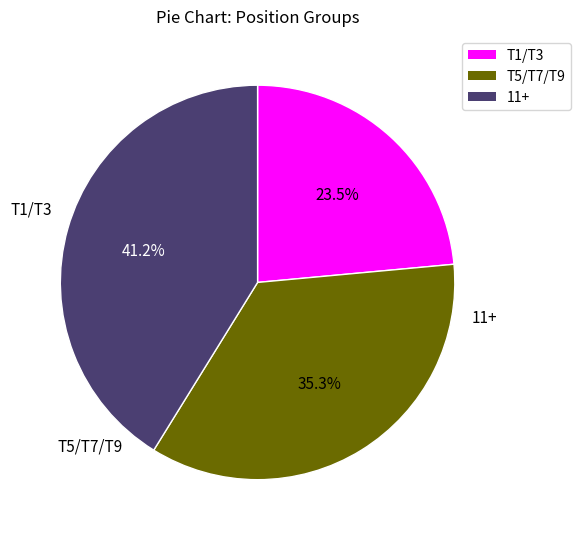

Does any single category account for the majority?

No